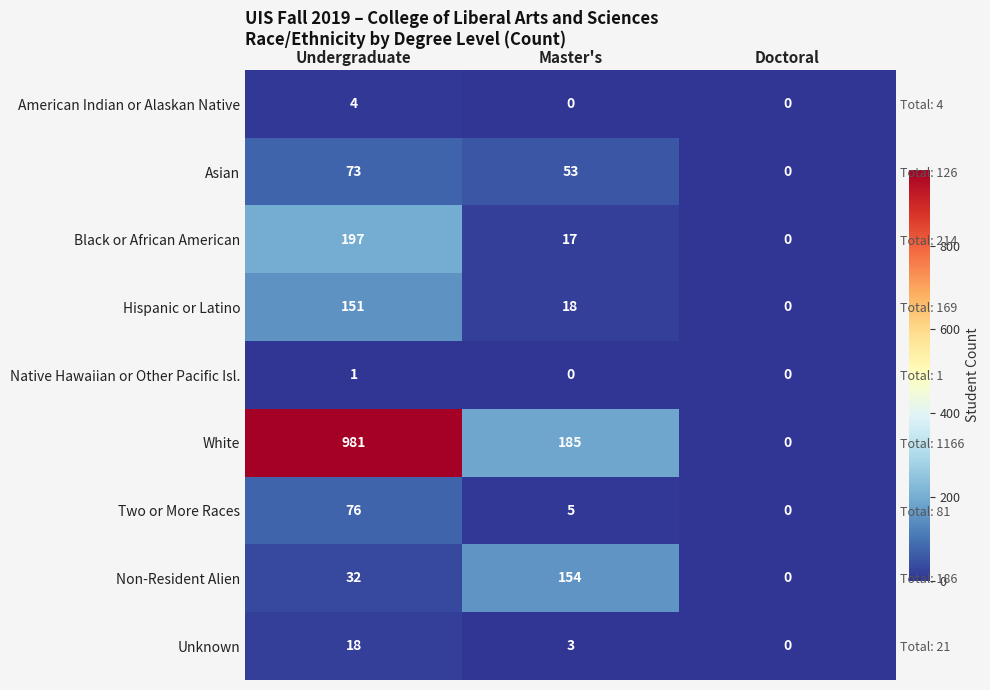

Where does the Two or More Races series first go above 5?

Undergraduate